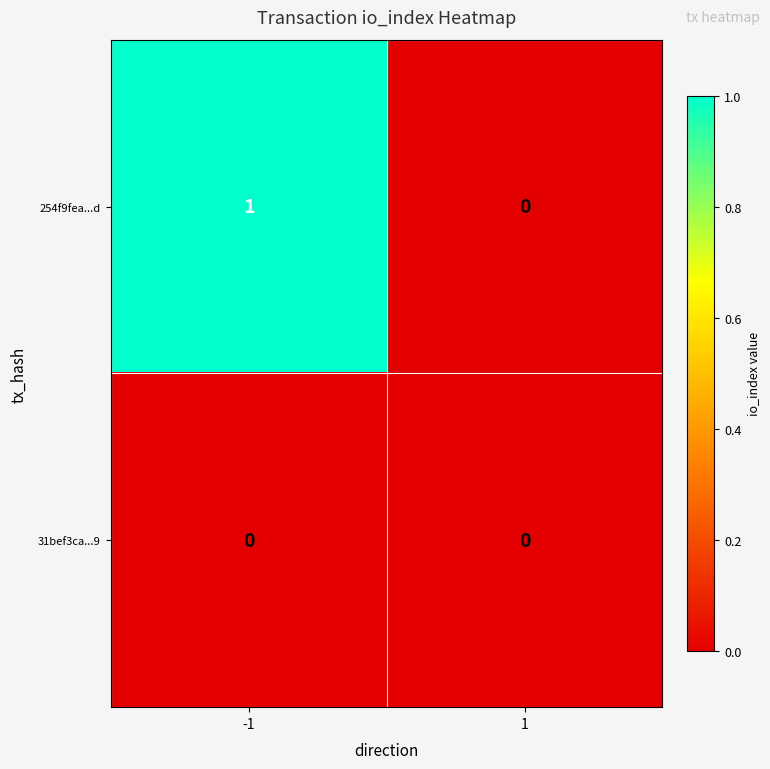

Is it true that 31bef3ca...9 equals 0 at -1?

True